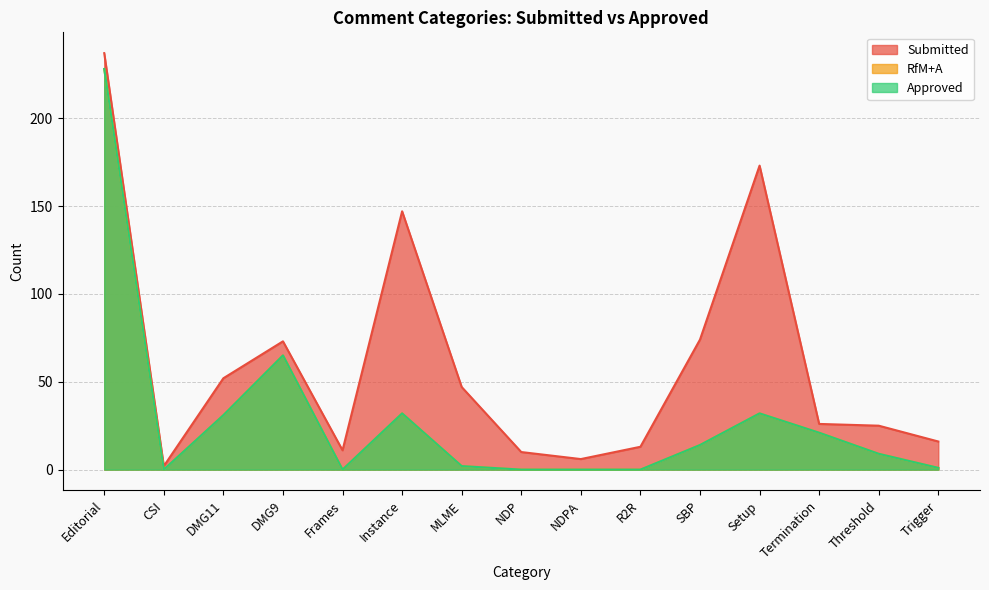

What are all the series names shown in the legend?

Approved, RfM+A, Submitted